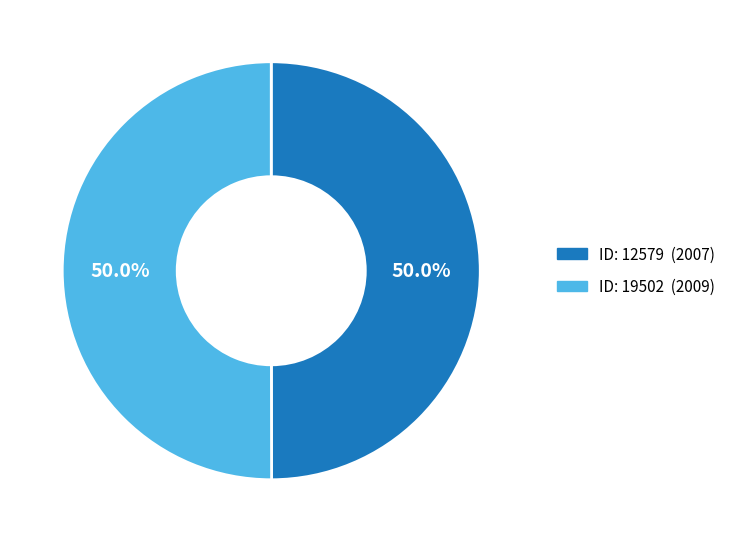

Count the number of slices in the pie.

2